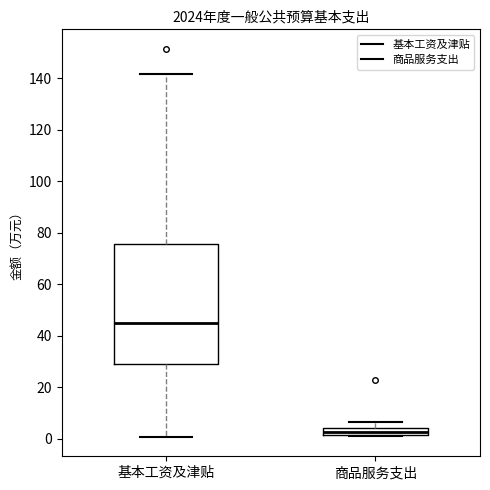

Which box is the tallest, from its lower edge to its upper edge?

基本工资及津贴